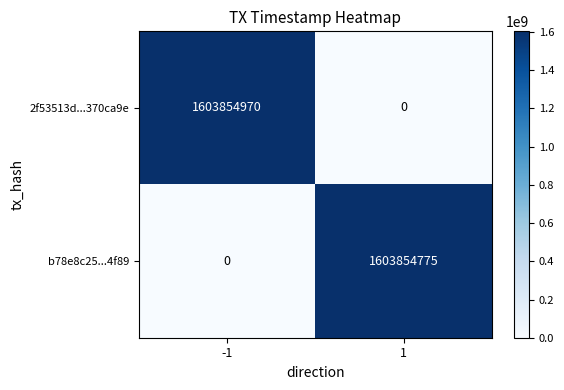

Is the value of 2f53513d...370ca9e at -1 greater than the value of b78e8c25...4f89 at 1?

Yes